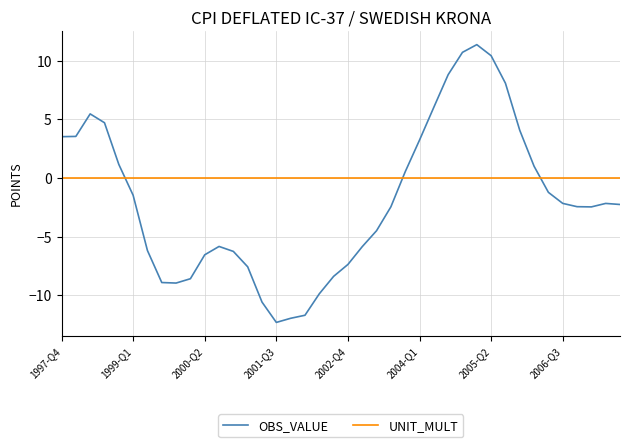

Which series has the largest total across all categories?

UNIT_MULT